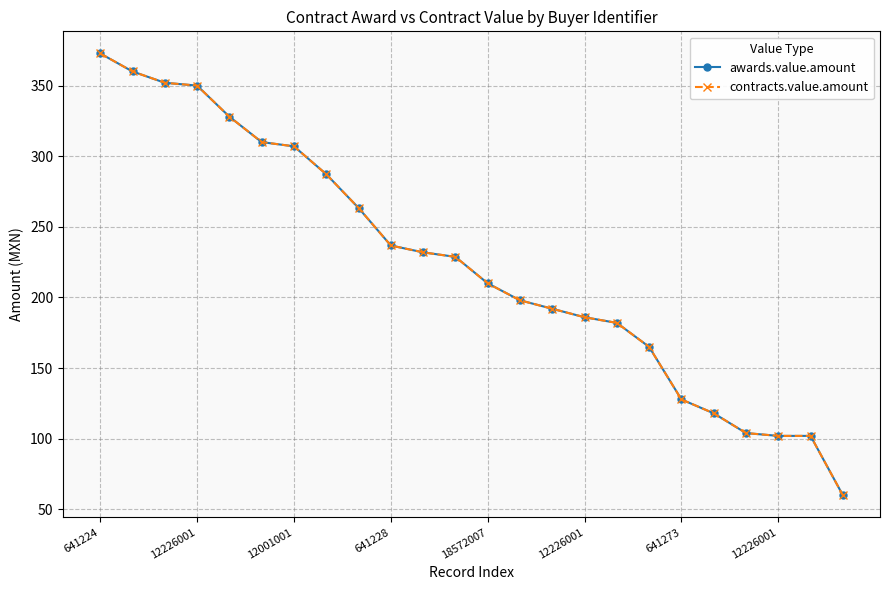

True or false: awards.value.amount and contracts.value.amount cross at least once.

False